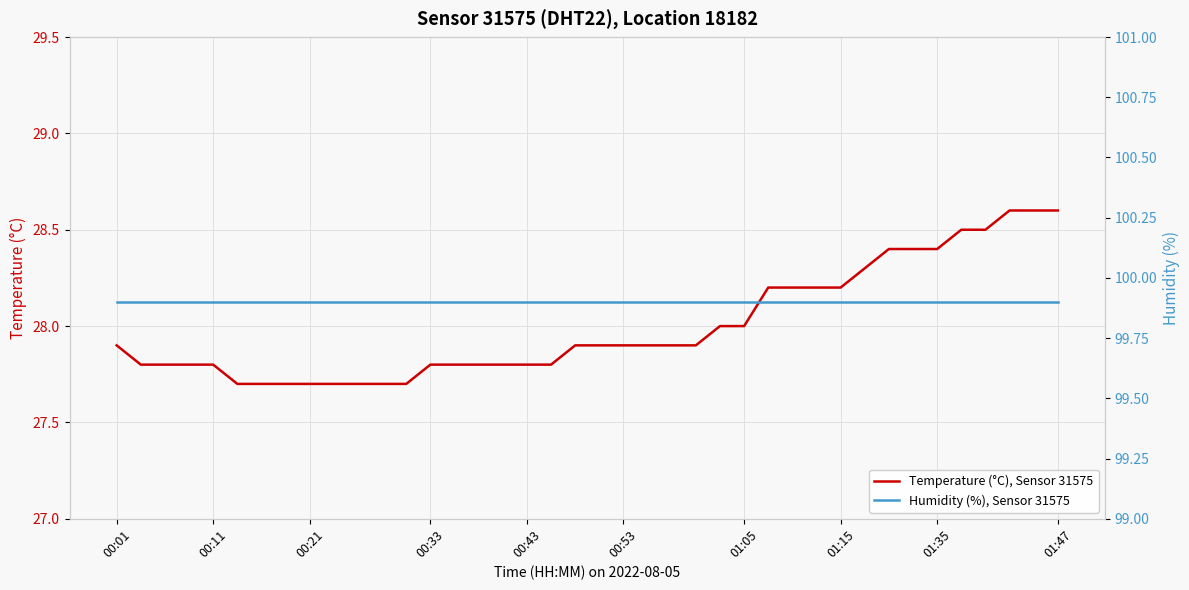

How many lines are shown in the chart?

2